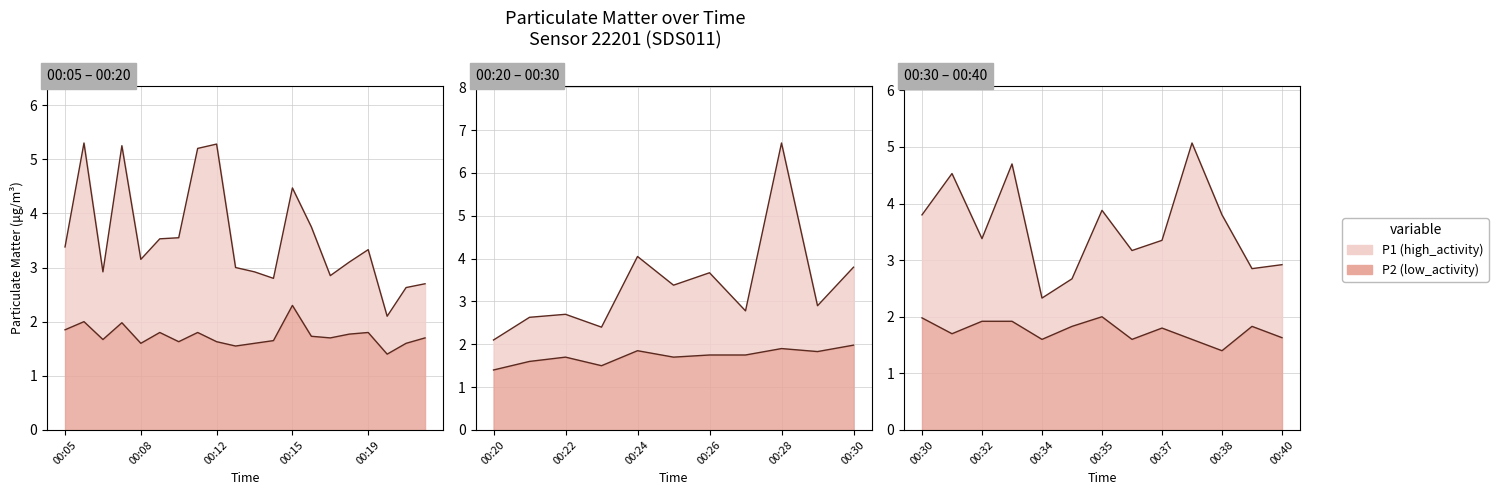

Does the chart display data point markers on the line(s)?

No